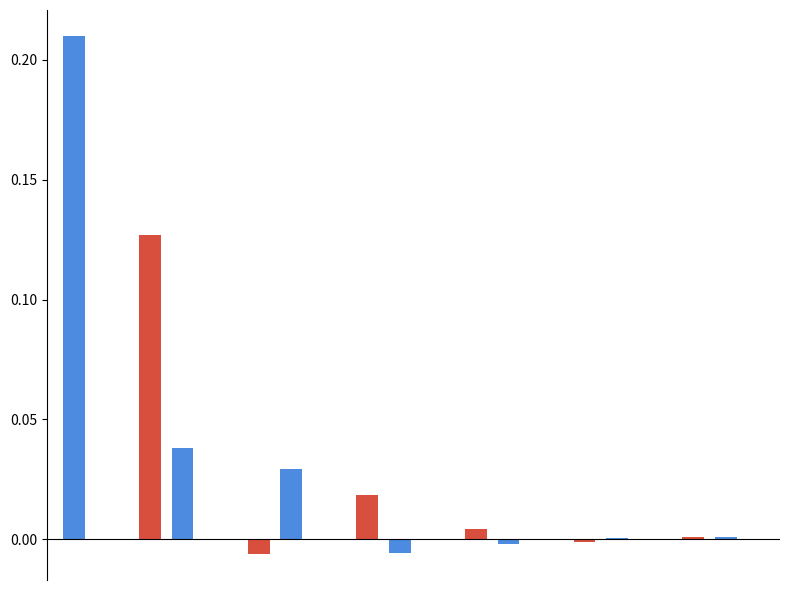

Count the number of categories in the chart.

13